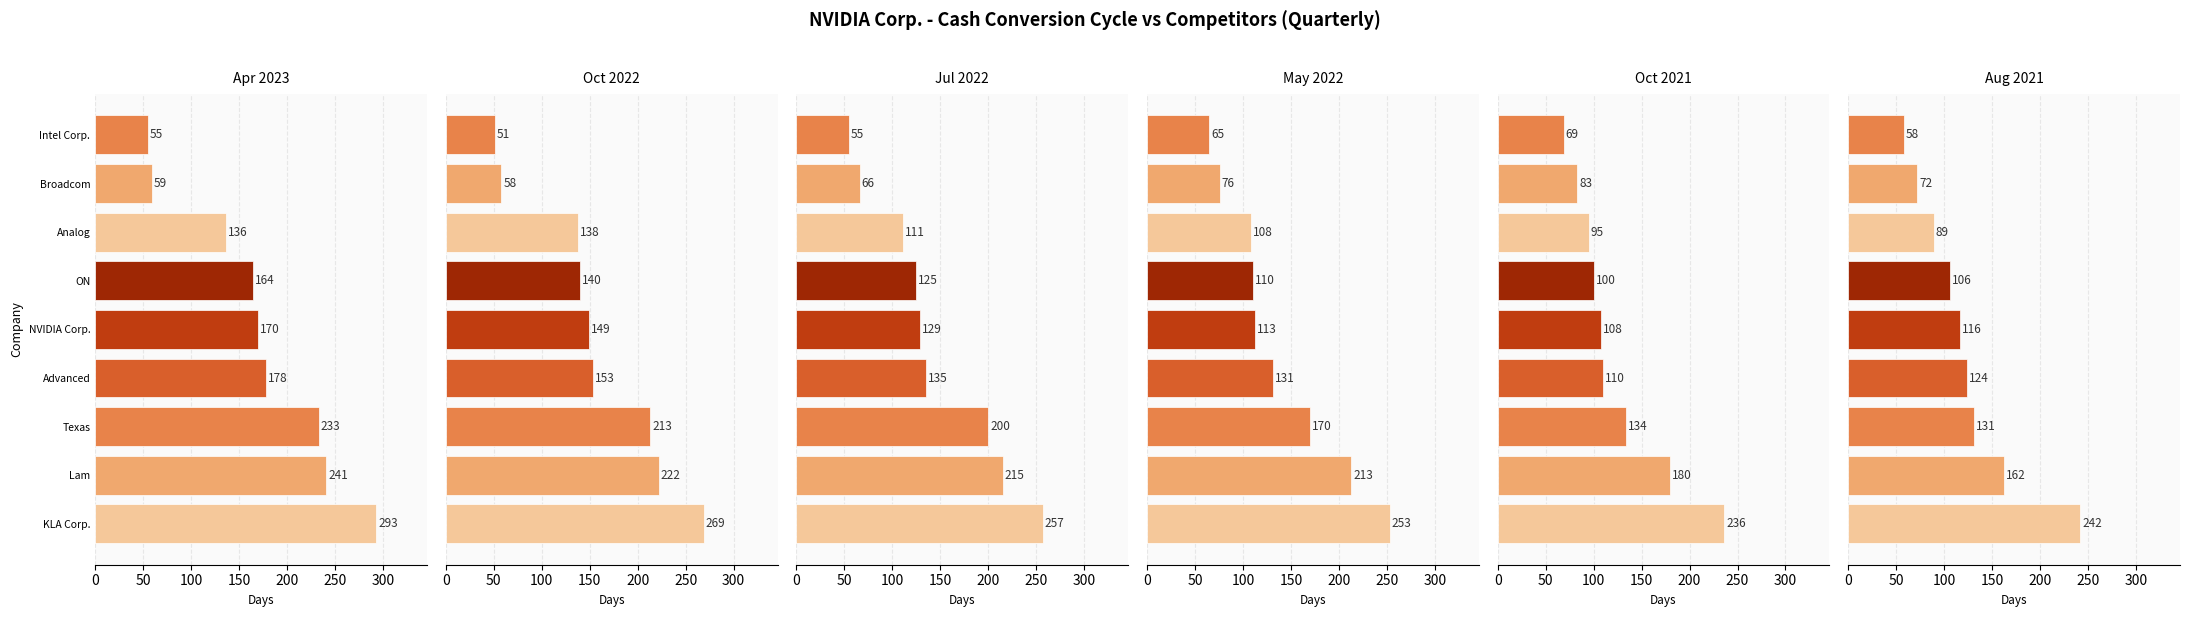

Which series has the largest range (max minus min)?

Apr 2023